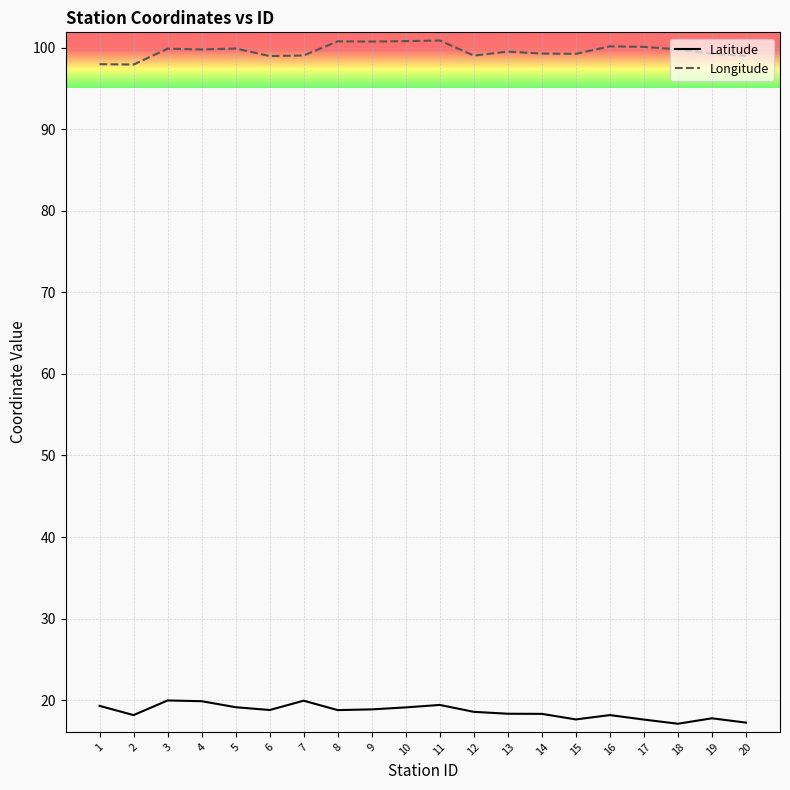

Is this an area chart (filled region under the line)?

No